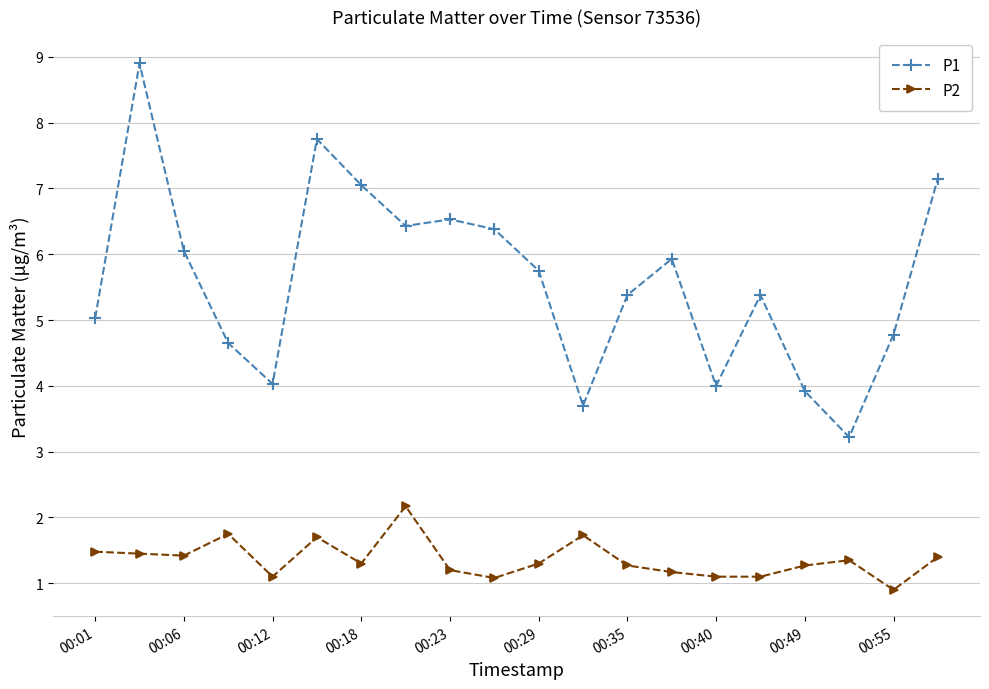

What is the average value of the P2 series?

1.4